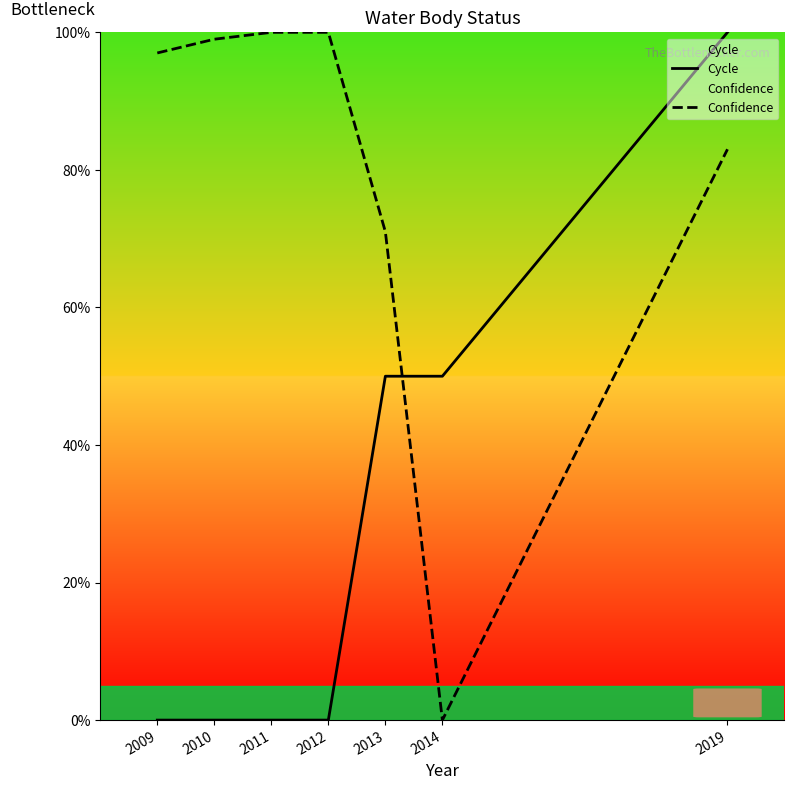

True or false: Cycle has a value of 30 at 2019.

False